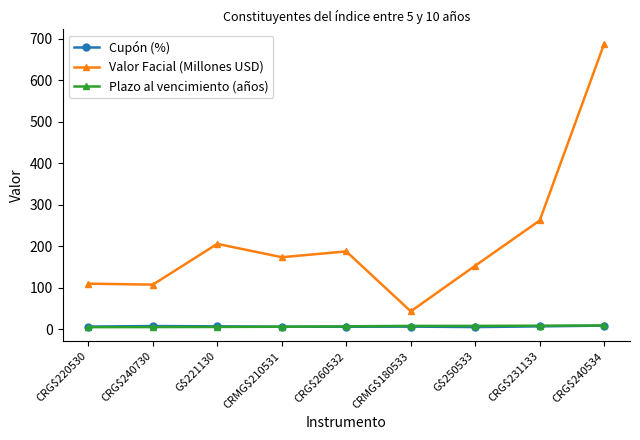

Where does the Plazo al vencimiento (años) series first go above 7?

CRG$260532